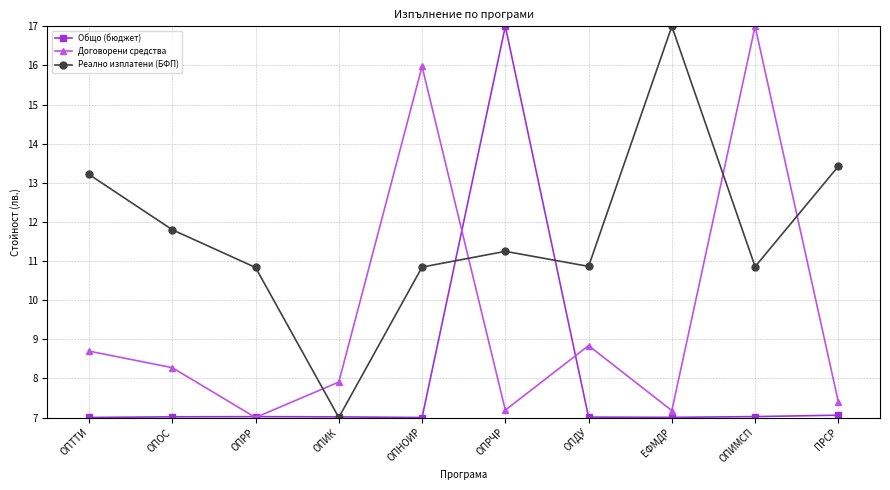

The Общо (бюджет) series shows 3.9 at ОПТТИ. True or false?

False